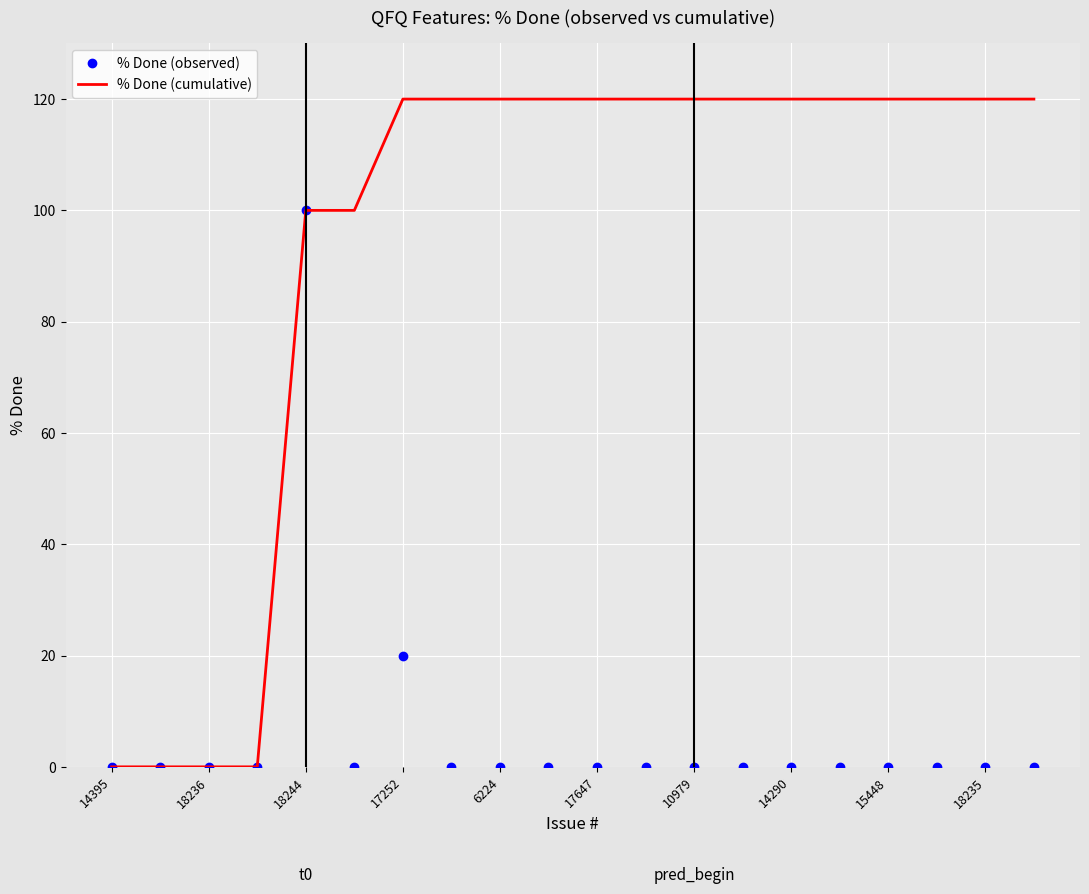

Rank the series by their maximum value, from highest to lowest.

% Done (cumulative), % Done (observed)